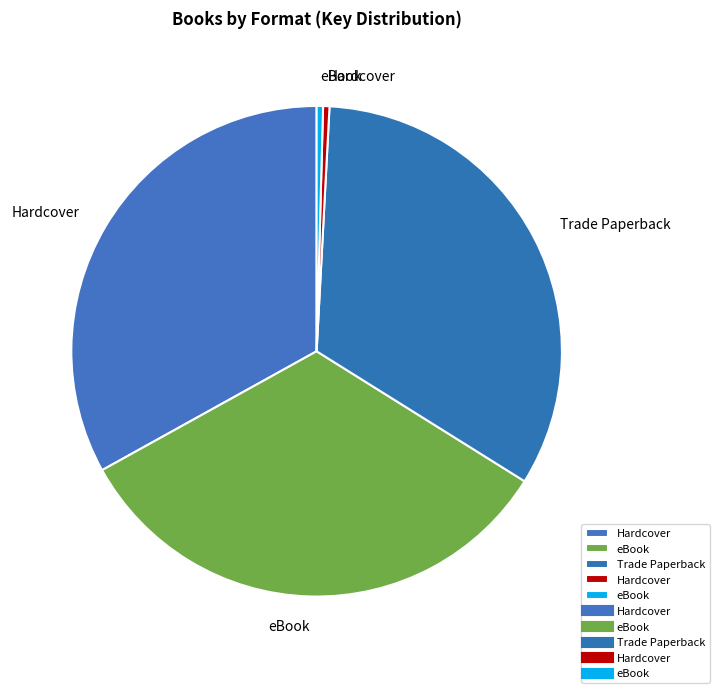

How many slices are in this pie chart?

5